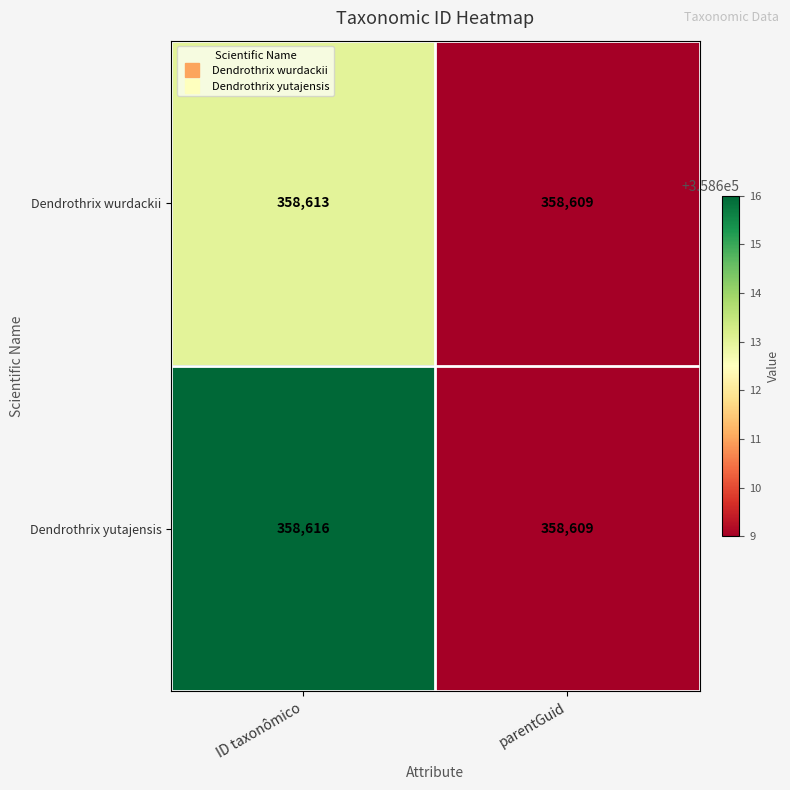

True or false: Dendrothrix yutajensis has a value of 358609 at parentGuid.

True